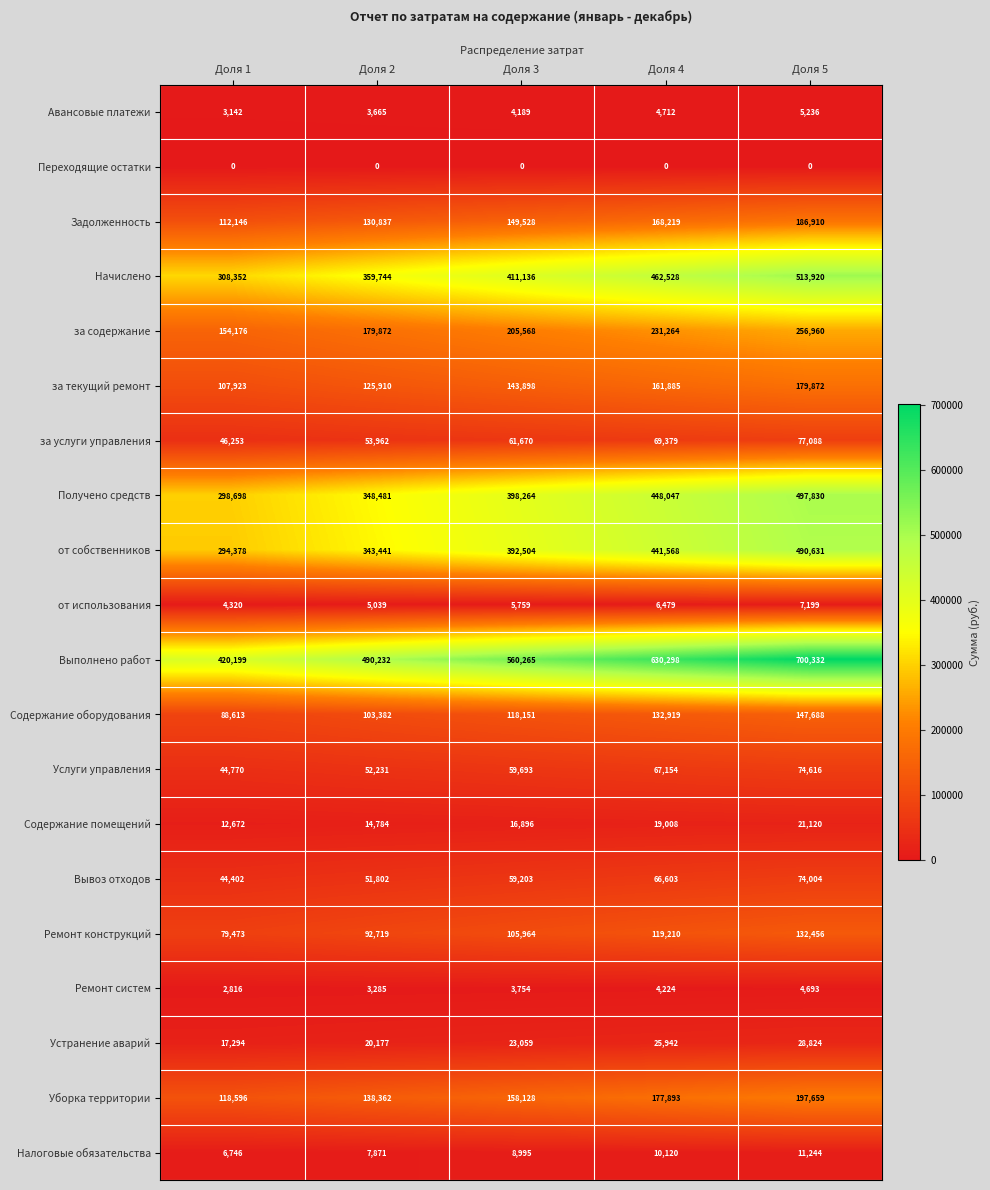

Rank the series by their maximum value, from lowest to highest.

Переходящие остатки, Ремонт систем, Авансовые платежи, от использования, Налоговые обязательства, Содержание помещений, Устранение аварий, Вывоз отходов, Услуги управления, за услуги управления, Ремонт конструкций, Содержание оборудования, за текущий ремонт, Задолженность, Уборка территории, за содержание, от собственников, Получено средств, Начислено, Выполнено работ